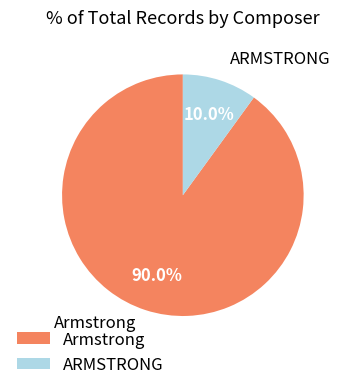

Is there any slice that represents more than half of the pie?

Yes